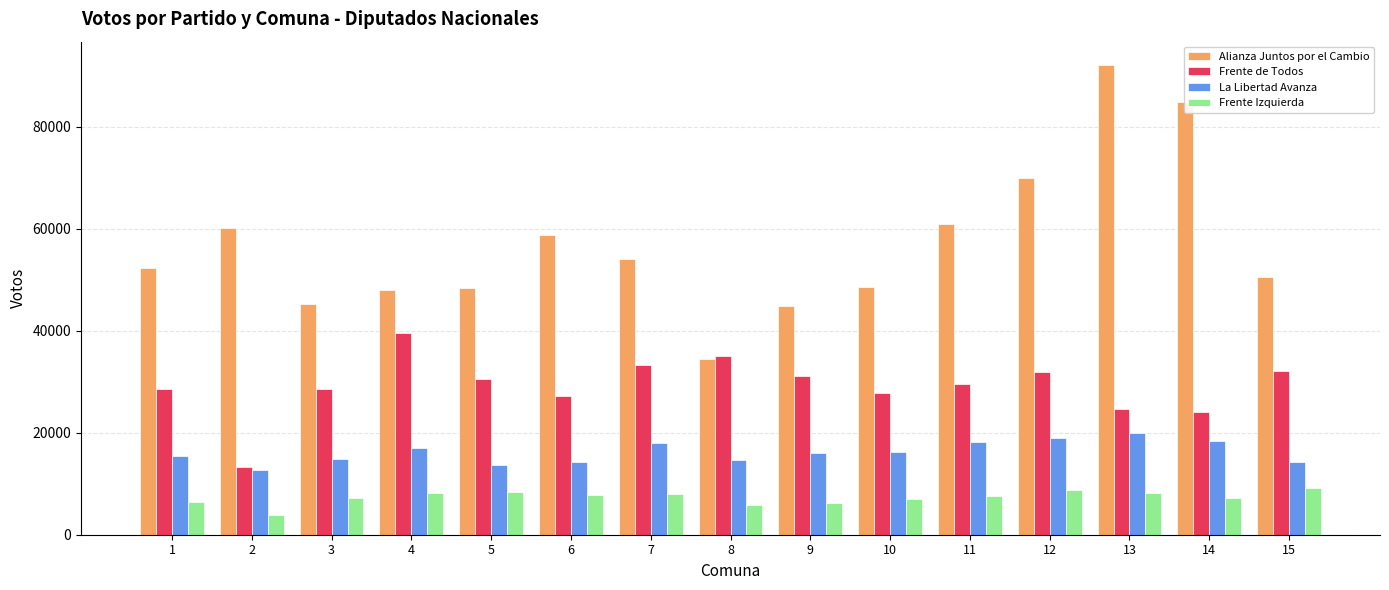

Does the chart contain any negative values?

No